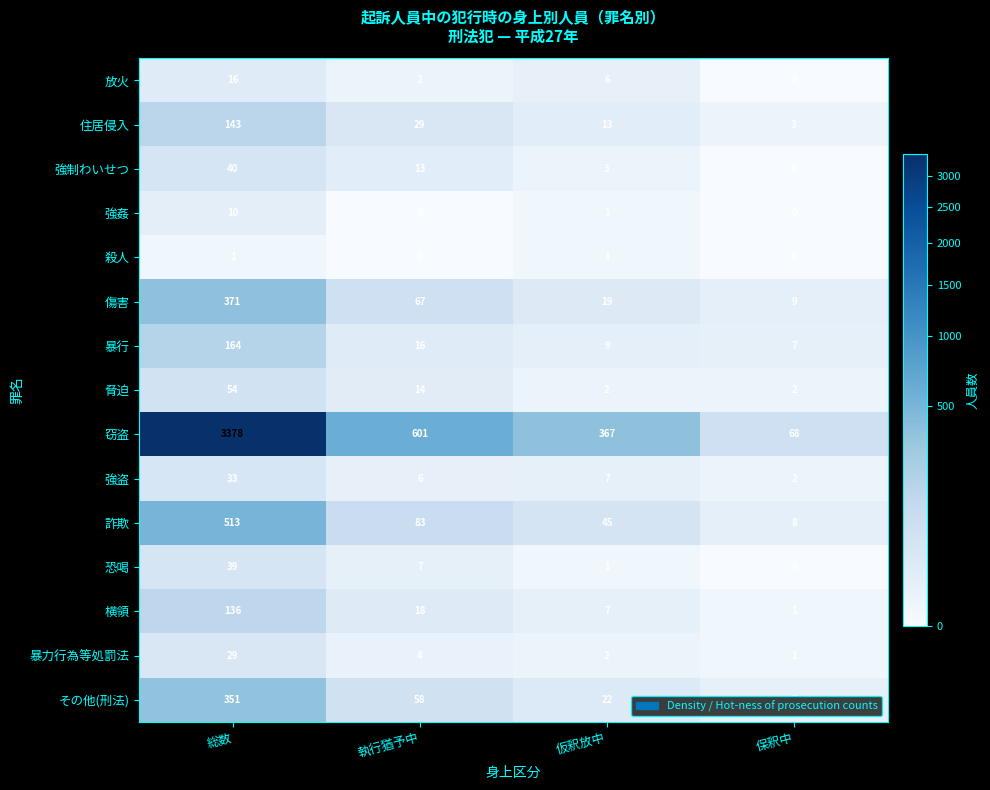

Count the 強姦 values in the range 0 to 10.

4